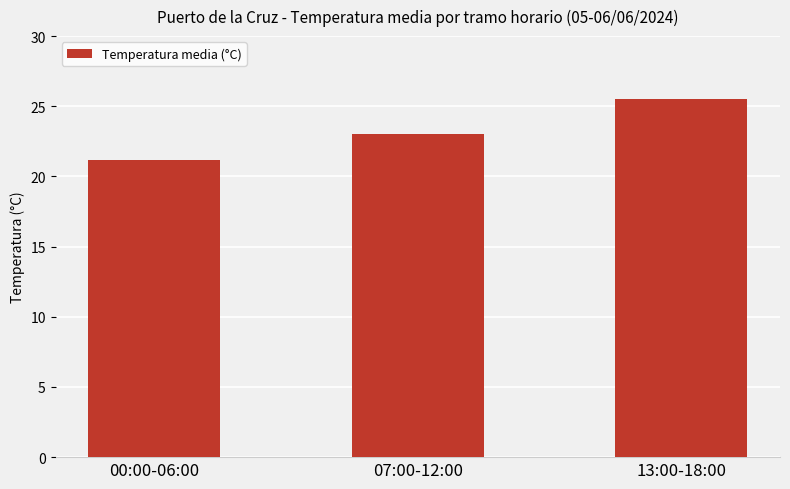

Approximately how many times larger is the value at 00:00-06:00 compared to 07:00-12:00?

0.9